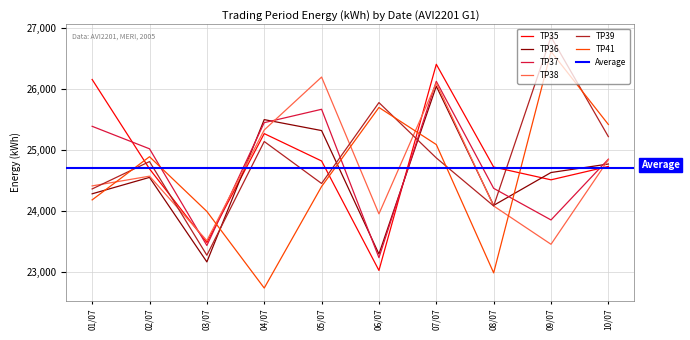

Reading right to left, extract all data points from this chart.

TP35: 24730	24510	24720	26410	23020	24820	25270	23480	24690	26160
TP36: 24770	24630	24090	26050	23290	25320	25500	23160	24550	24280
TP37: 24850	23850	24370	26130	23230	25670	25450	23430	25020	25390
TP38: 24840	23450	24080	26100	23950	26200	25330	23510	24570	24410
TP39: 25220	26860	24080	24870	25780	24450	25140	23270	24810	24360
TP41: 25420	26620	22980	25090	25700	24400	22730	23990	24890	24180